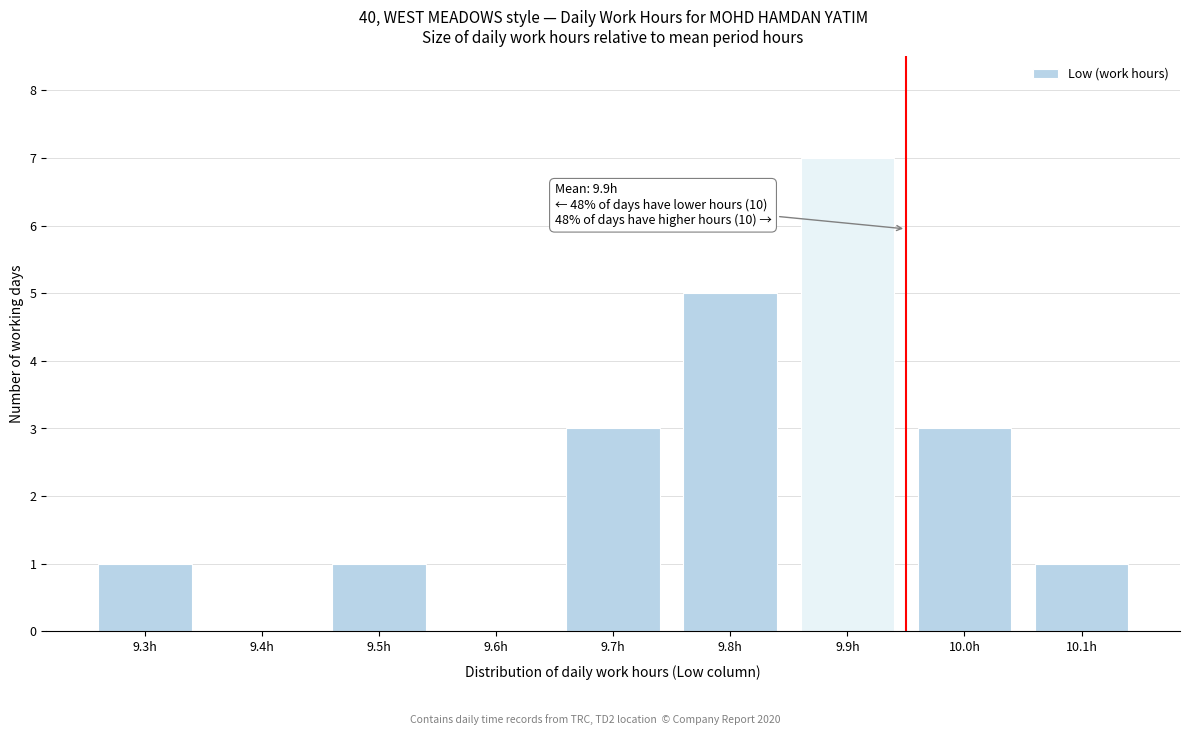

Reading left to right, transcribe all the data shown in this chart.

9.3h=1	9.4h=0	9.5h=1	9.6h=0	9.7h=3	9.8h=5	9.9h=7	10.0h=3	10.1h=1